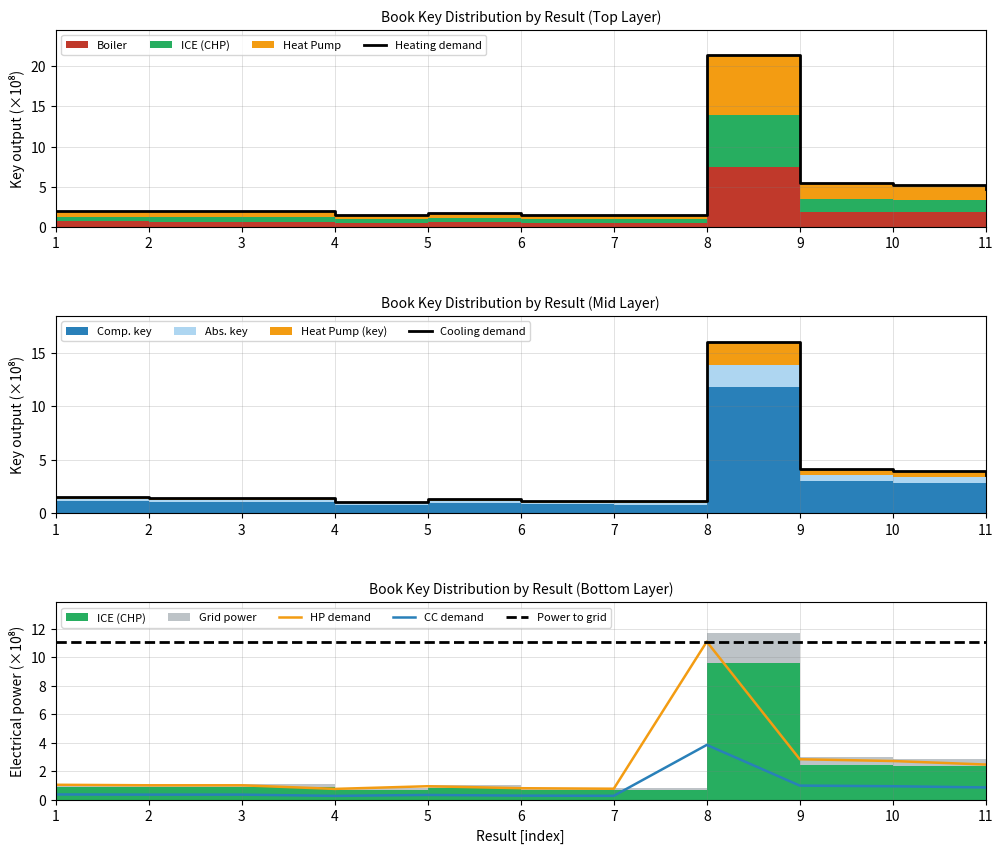

What is the difference between the maximum and second lowest values?

14.9